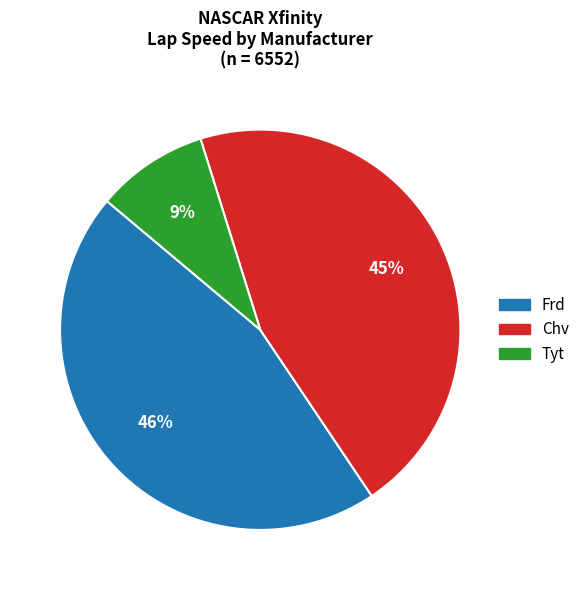

Does any single category account for the majority?

No